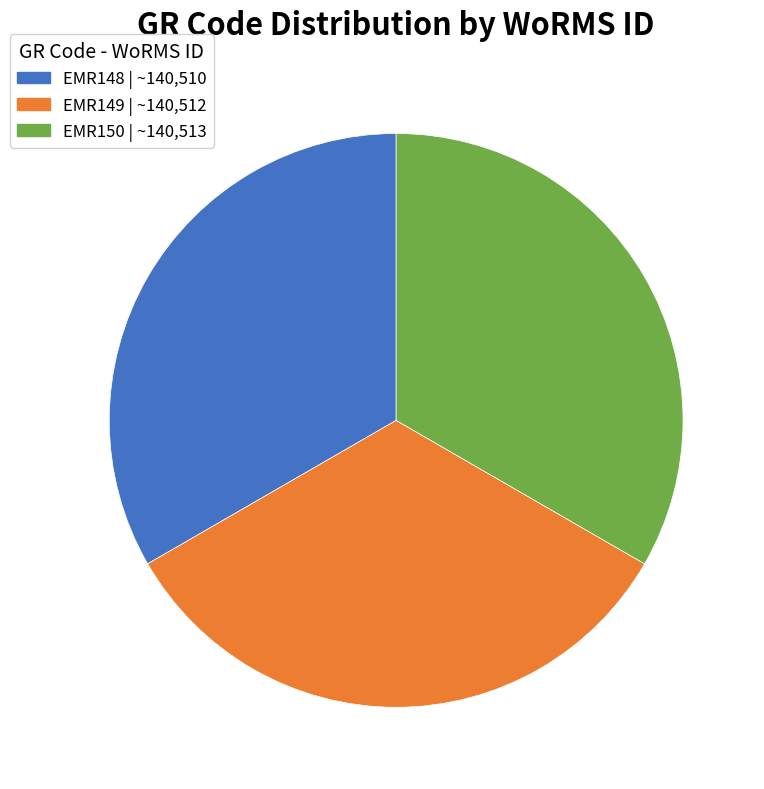

Combined, do EMR149 and EMR148 account for over 50%?

Yes